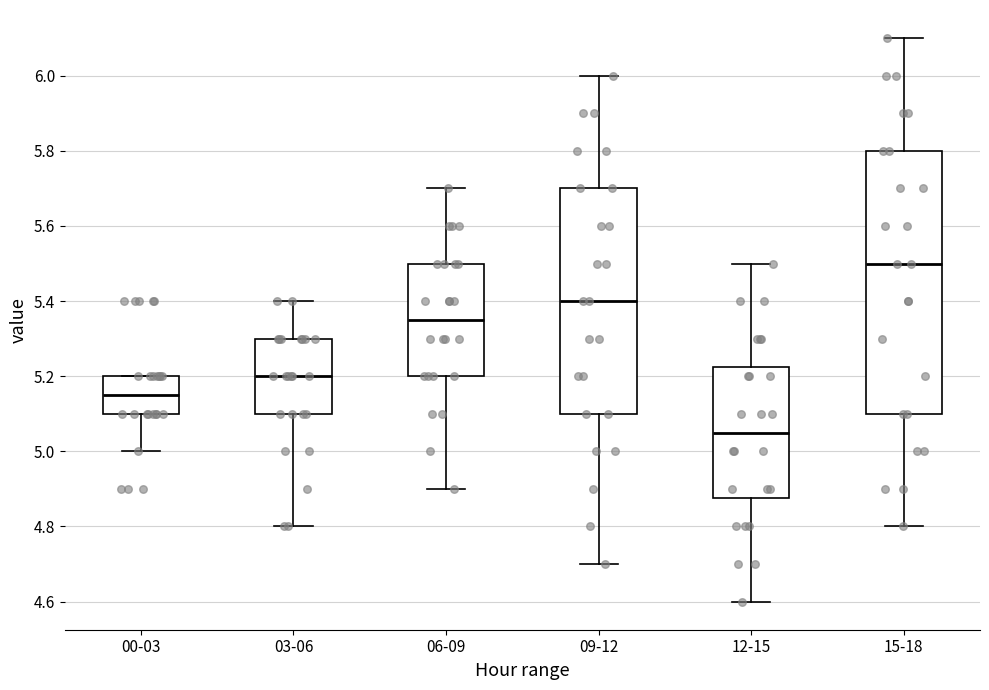

Reading left to right, read every box against the y-axis: the position of its median line, the range the box covers, and the ends of its whiskers. The values are not printed on the chart, so give them approximately, as read against the axis.

00-03: median 5.16, box 5.10 to 5.20, whiskers 5.00 to 5.20
03-06: median 5.20, box 5.10 to 5.30, whiskers 4.80 to 5.40
06-09: median 5.36, box 5.20 to 5.50, whiskers 4.90 to 5.70
09-12: median 5.40, box 5.10 to 5.70, whiskers 4.70 to 6.00
12-15: median 5.06, box 4.88 to 5.22, whiskers 4.60 to 5.50
15-18: median 5.50, box 5.10 to 5.80, whiskers 4.80 to 6.10